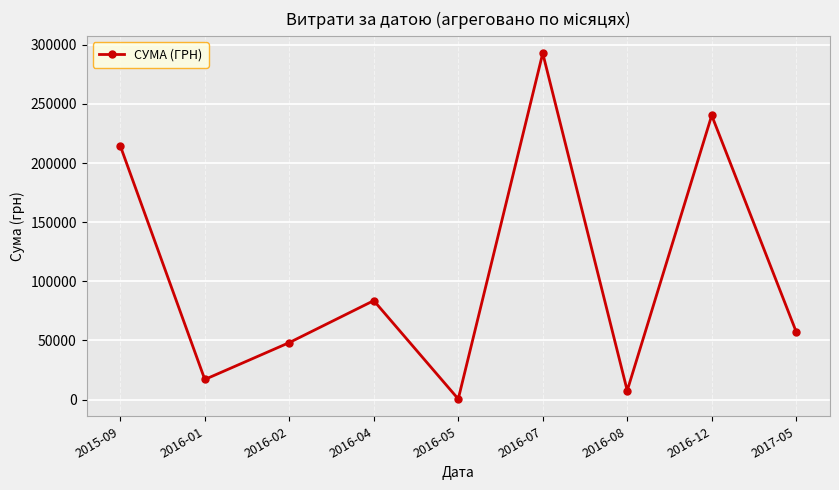

How many lines are shown in the chart?

1